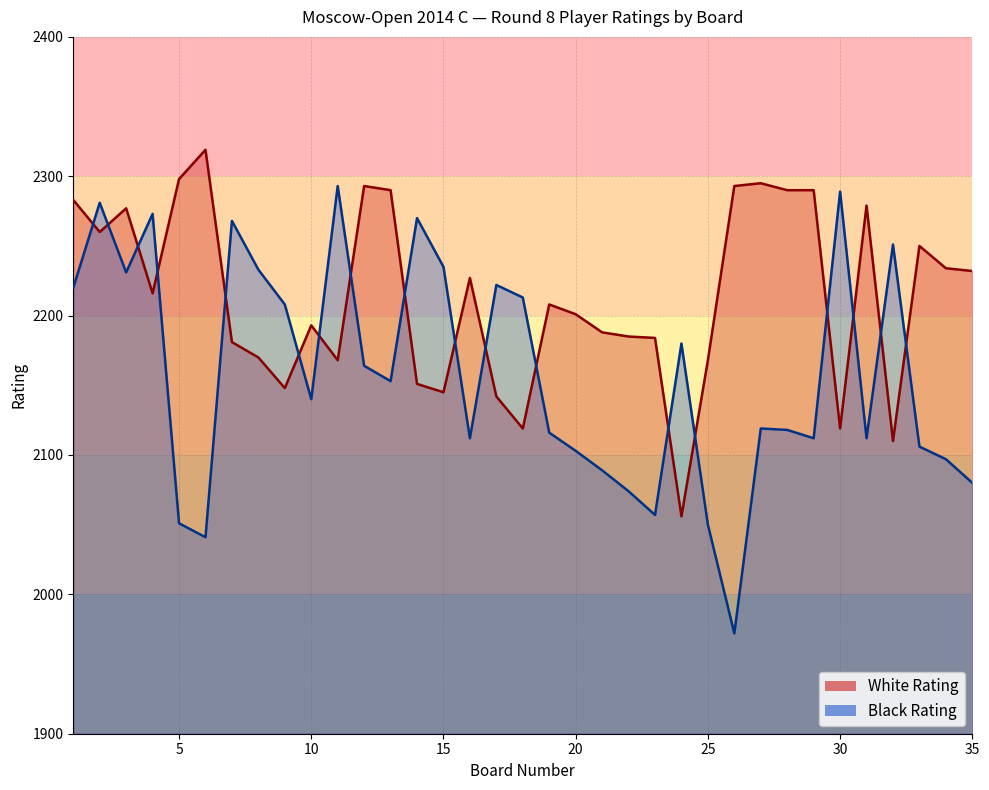

True or false: White Rating has a value of 3936 at 19.

False